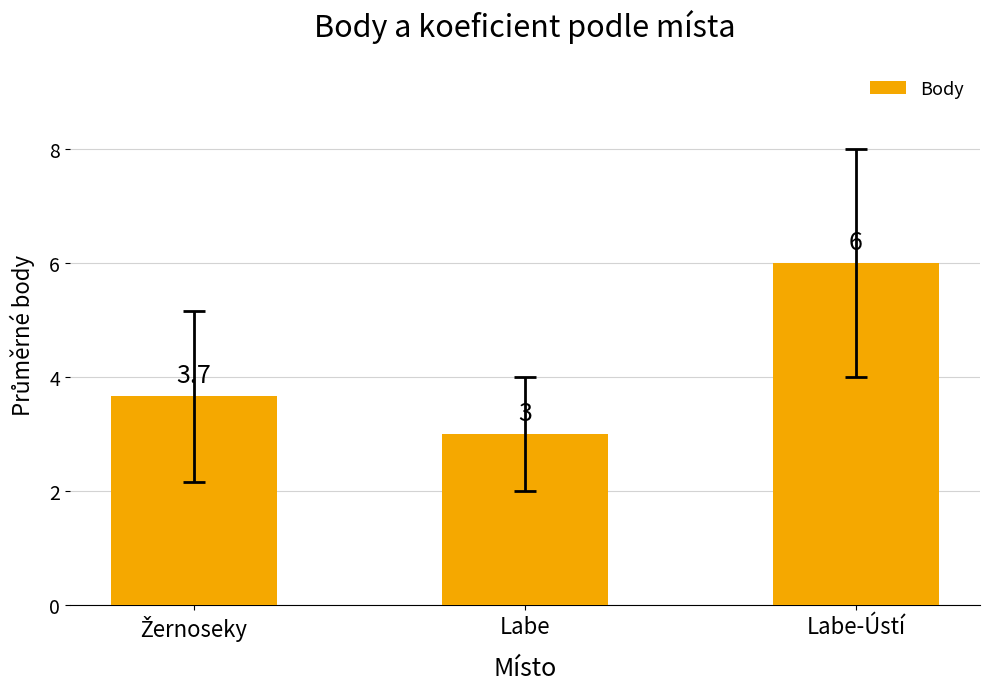

Reading right to left, extract all data points from this chart.

6.0	3.0	3.7